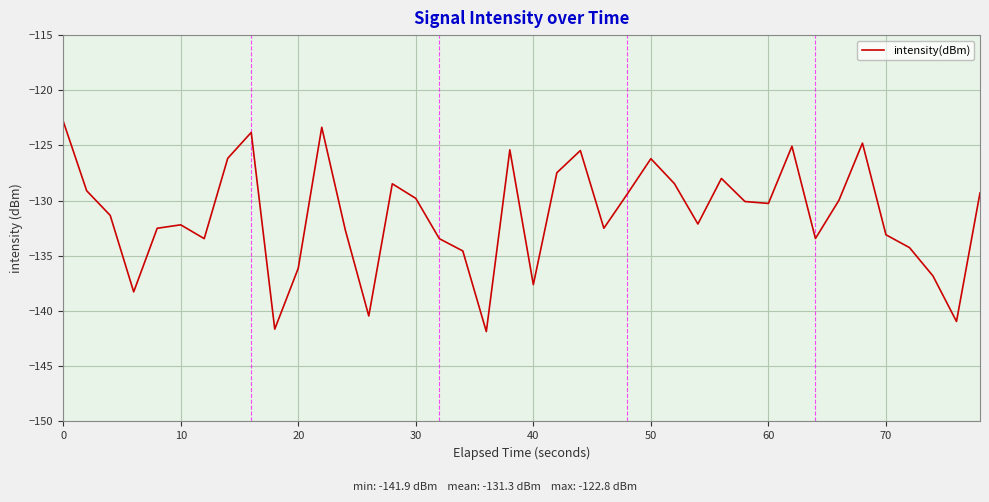

What is the sum of all values?

-5252.4